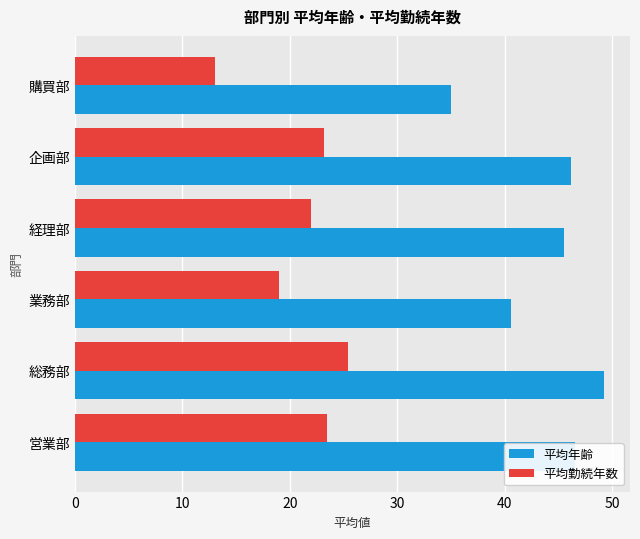

At which category is the sum across all series the highest?

総務部